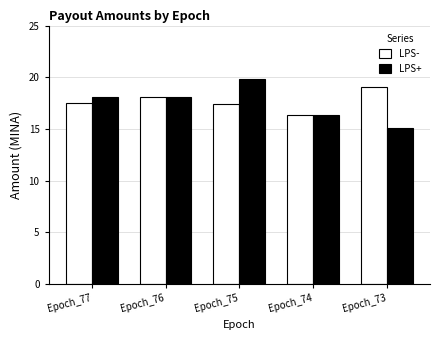

How many values in the LPS- series exceed 17?

4